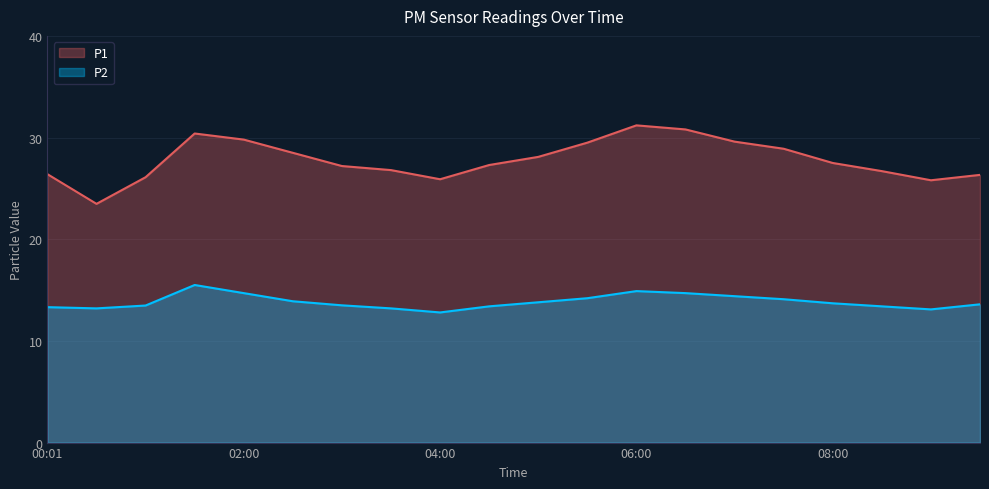

Does the chart have visible grid lines?

Yes